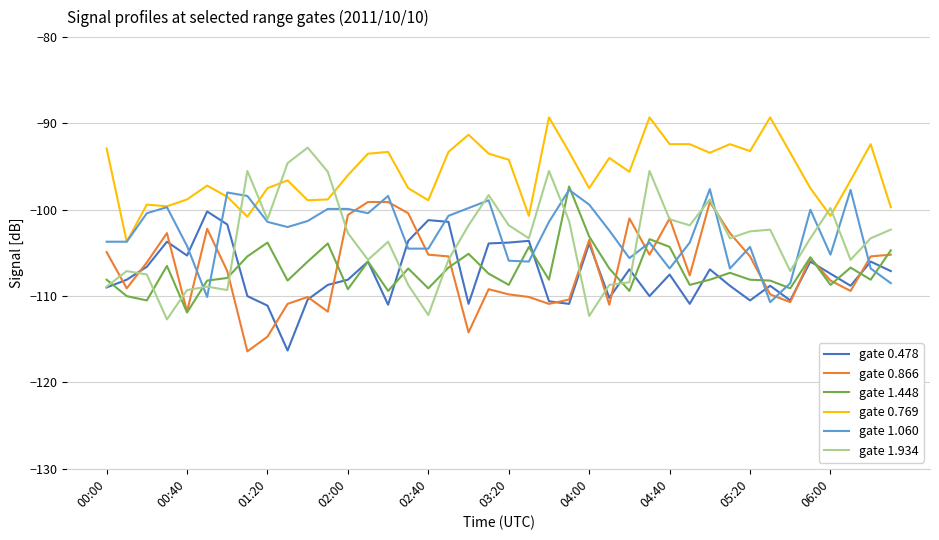

Which series has the largest range (max minus min)?

gate 1.934